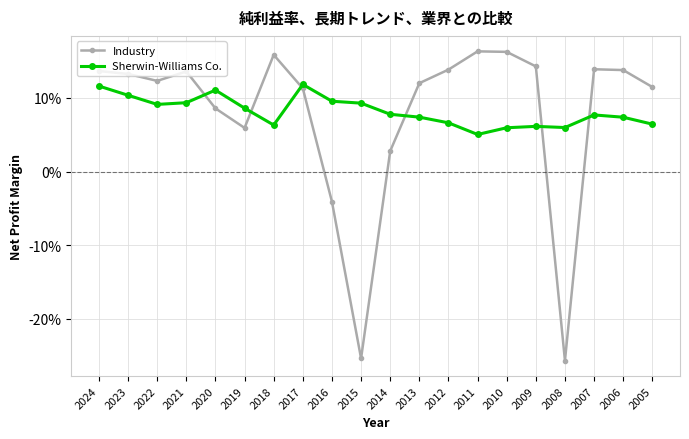

At which category does Industry reach its first local peak?

2021